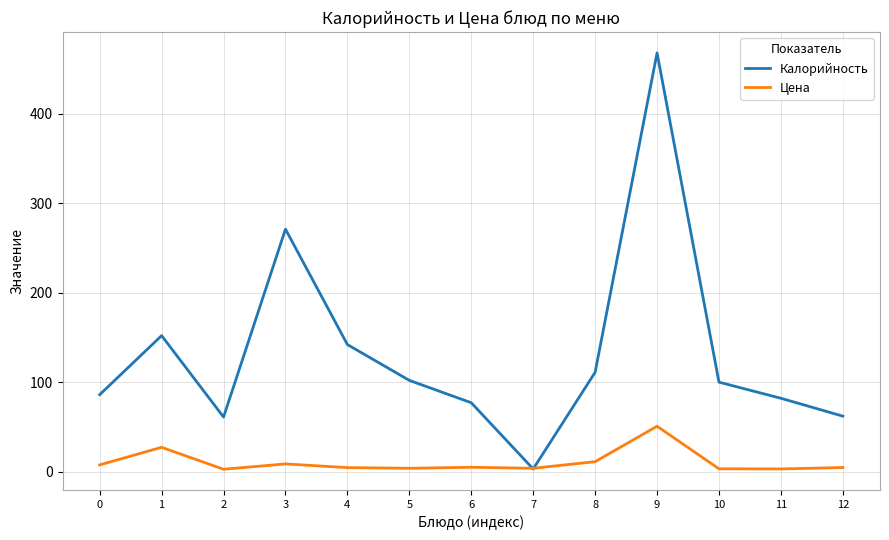

The value of Калорийность at 12 is 84.2. True or false?

False